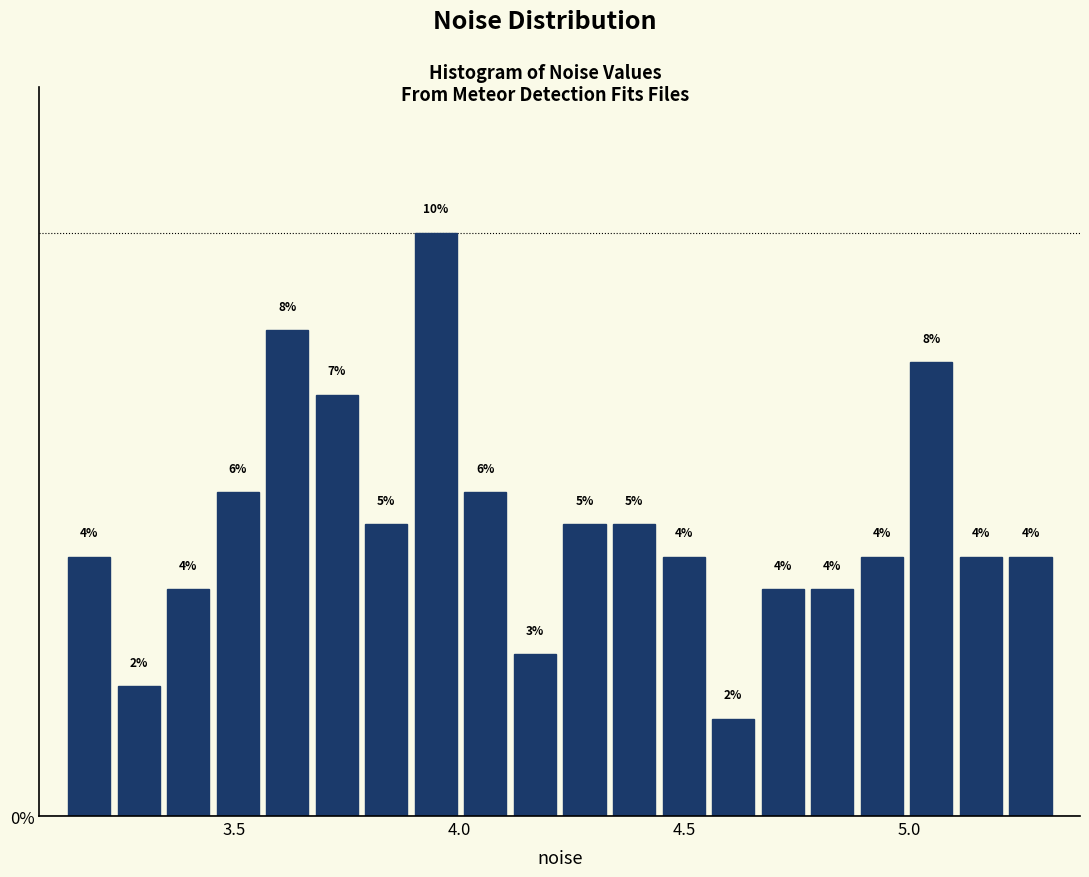

Read against the x-axis, roughly where is the centre of the tallest bar?

3.95